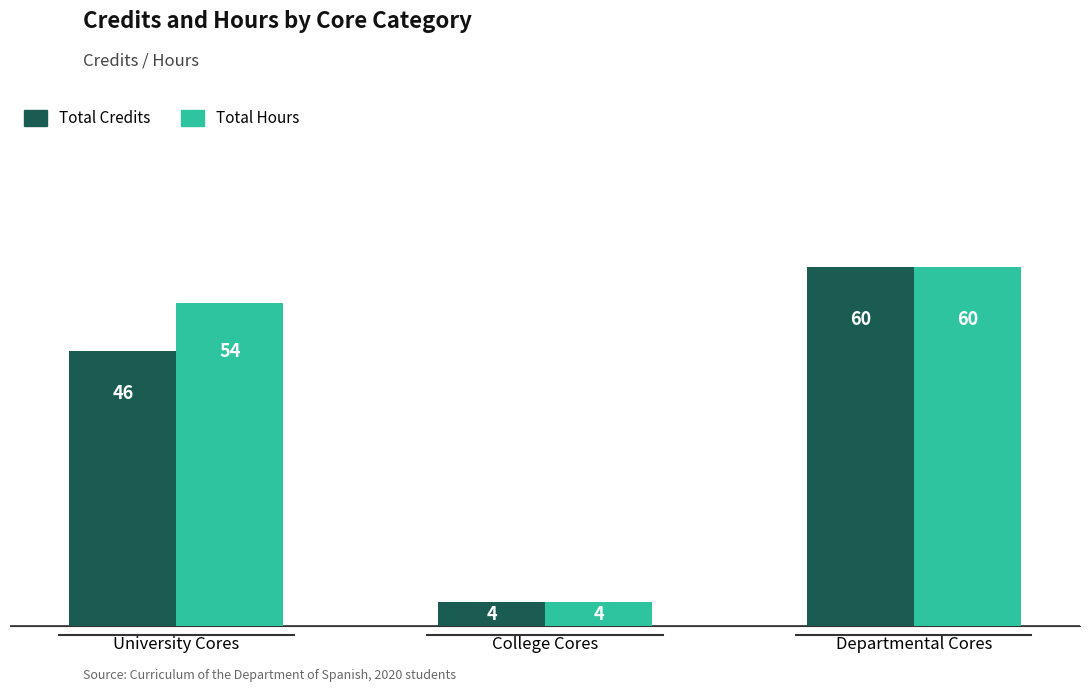

Are the bars horizontal?

No